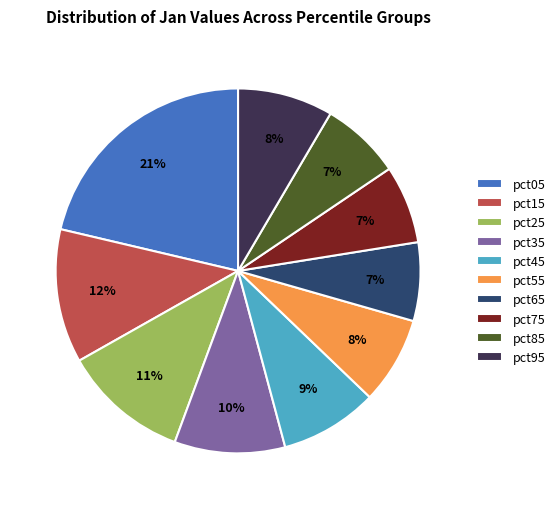

What is the ratio of the value at pct75 to the value at pct25?

0.6